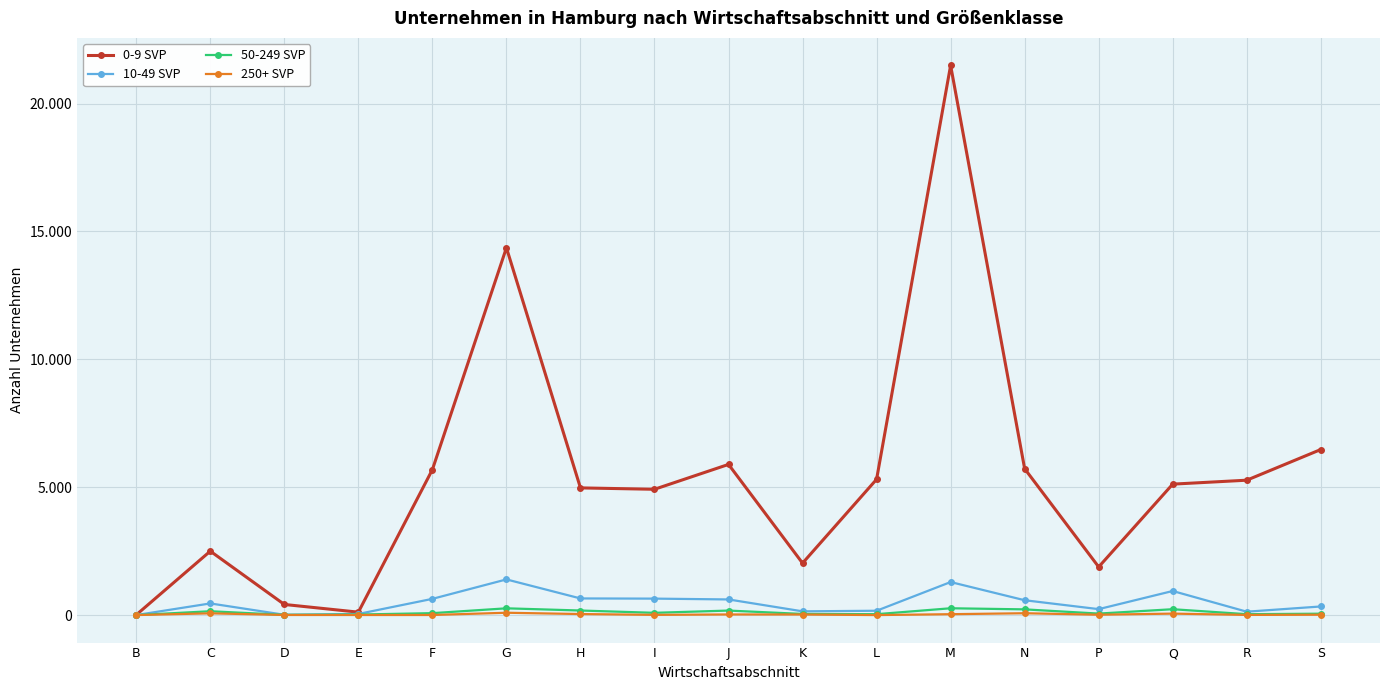

Reading right to left, transcribe all the data shown in this chart.

0-9 SVP: S=6474	R=5275	Q=5121	P=1884	N=5724	M=21493	L=5310	K=2032	J=5892	I=4920	H=4974	G=14362	F=5689	E=116	D=417	C=2501	B=11
10-49 SVP: S=338	R=134	Q=943	P=234	N=582	M=1293	L=171	K=148	J=613	I=645	H=652	G=1396	F=636	E=46	D=14	C=457	B=3
50-249 SVP: S=56	R=37	Q=231	P=60	N=225	M=268	L=37	K=46	J=178	I=90	H=180	G=266	F=77	E=23	D=10	C=152	B=1
250+ SVP: S=16	R=8	Q=59	P=15	N=74	M=36	L=2	K=24	J=26	I=10	H=42	G=93	F=5	E=5	D=6	C=70	B=2